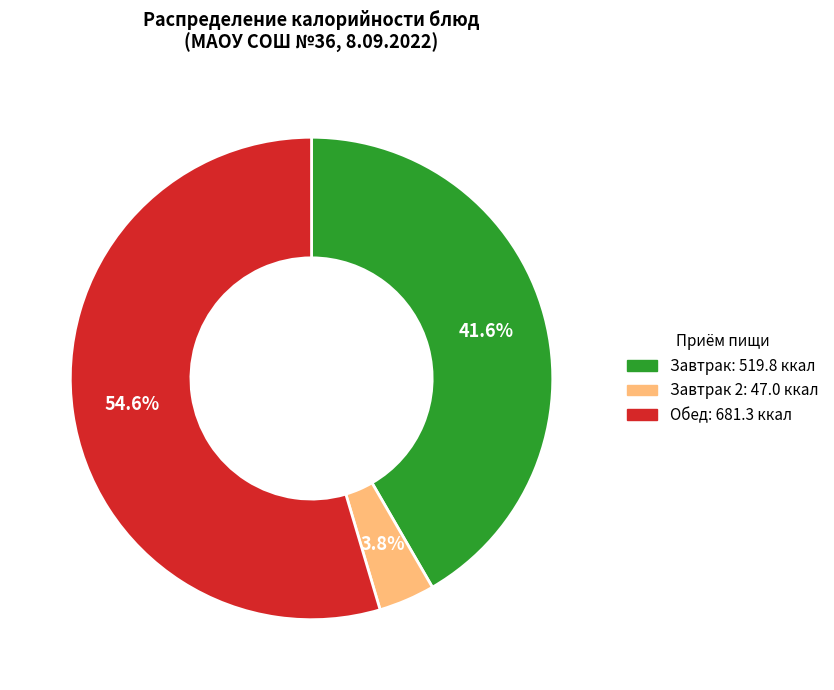

Is there a majority slice in this chart?

Yes